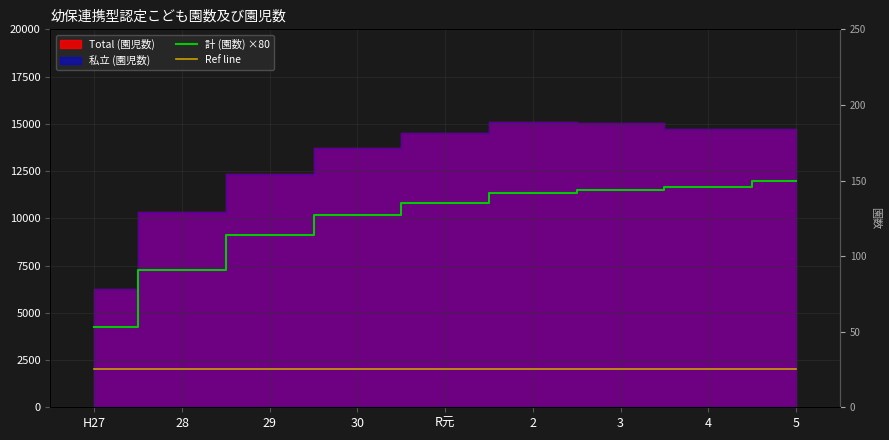

The value of Ref line at R元 is 2855. True or false?

False